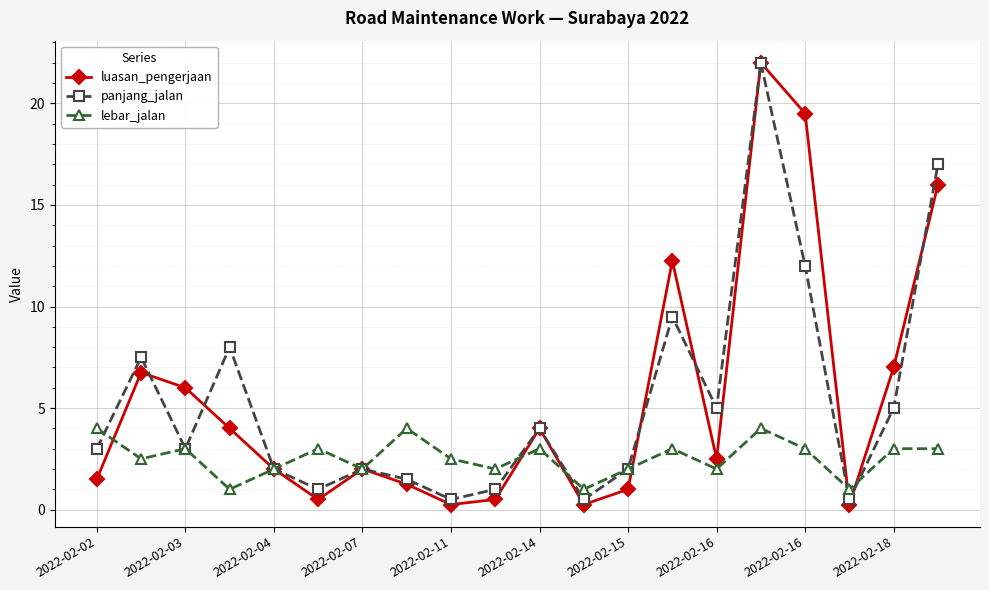

What is the value of the panjang_jalan point at the 14th from the left?

9.5